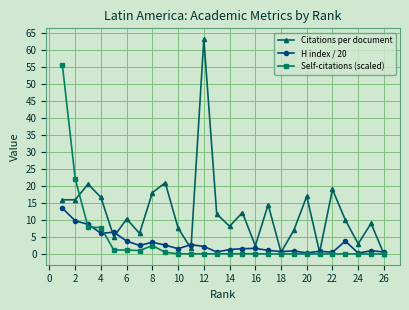

What is the difference between the second highest and minimum values in the H index / 20 series?

9.5